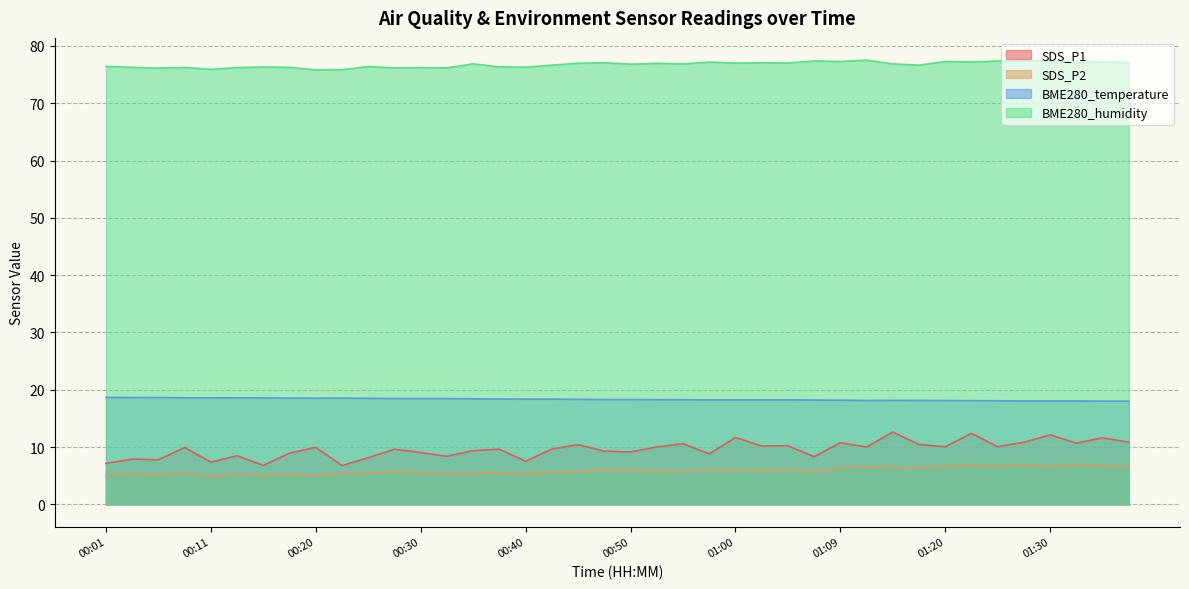

Is the value of SDS_P1 at 00:23 greater than the value of BME280_temperature at 00:15?

No